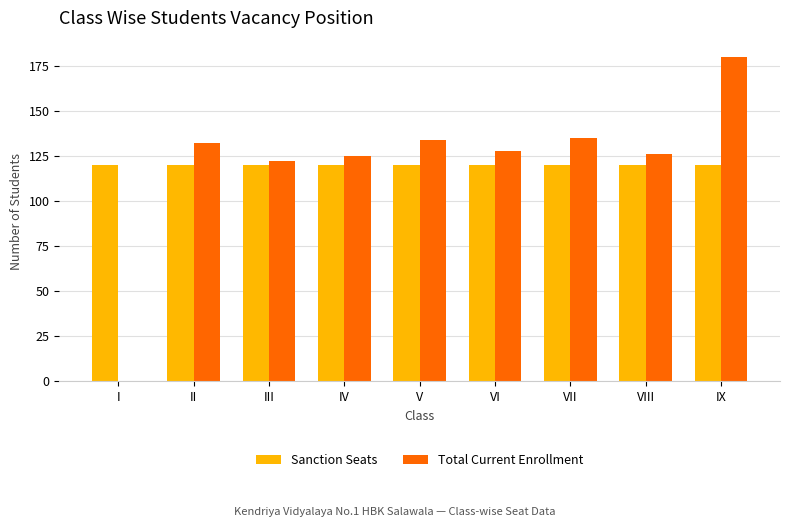

Which label corresponds to the largest value in the chart?

IX